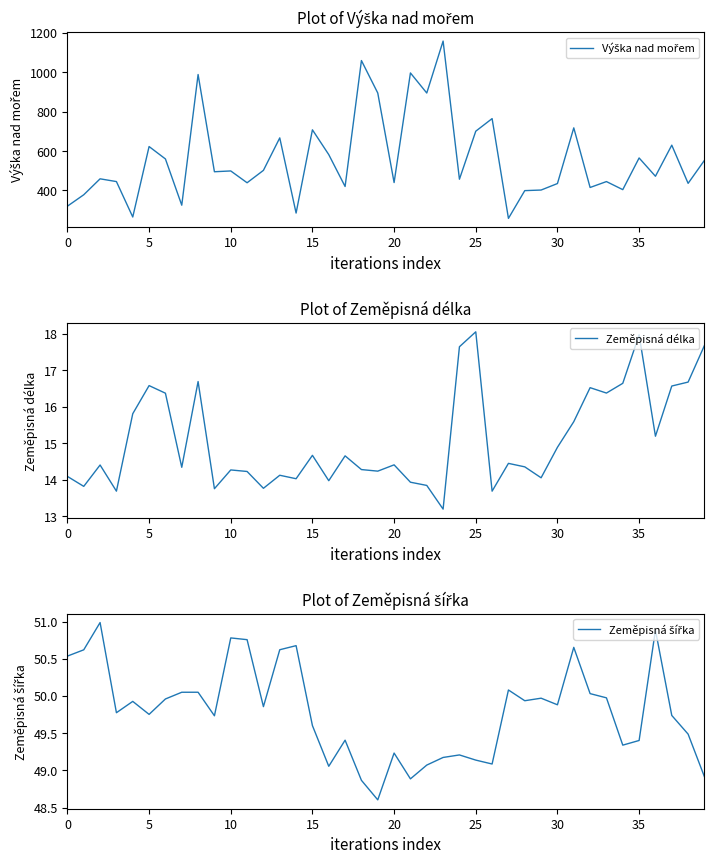

Between 25 and 30, which series saw the biggest shift?

Výška nad mořem